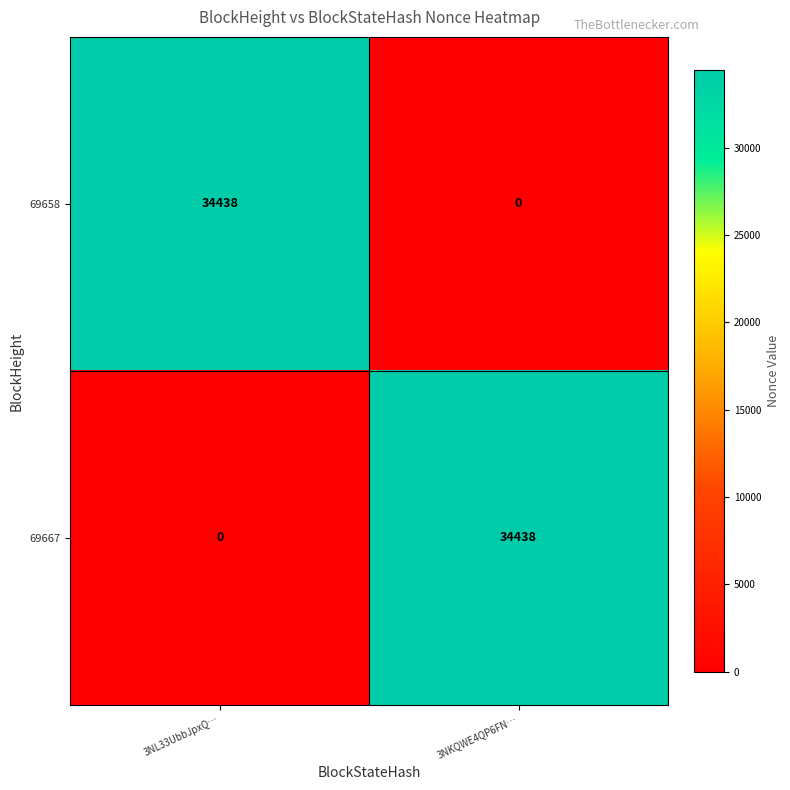

The value of 69658 at 3NKQWE4QP6FN… is 0. True or false?

True